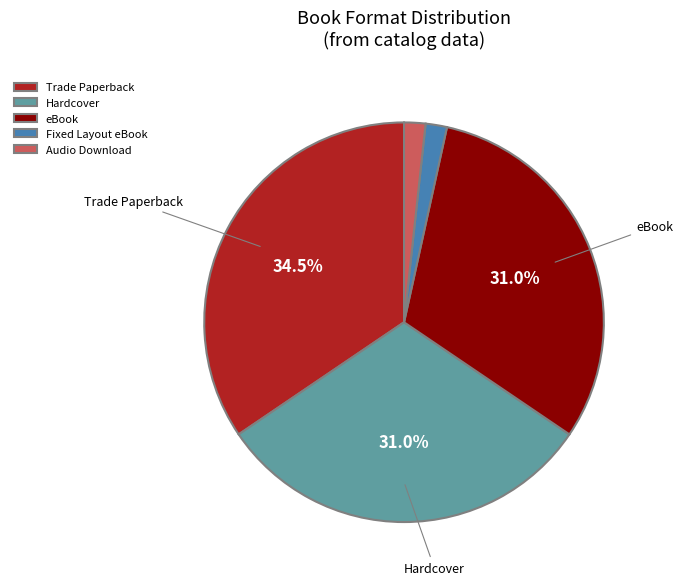

To the nearest percent, what is the average slice percentage?

20%